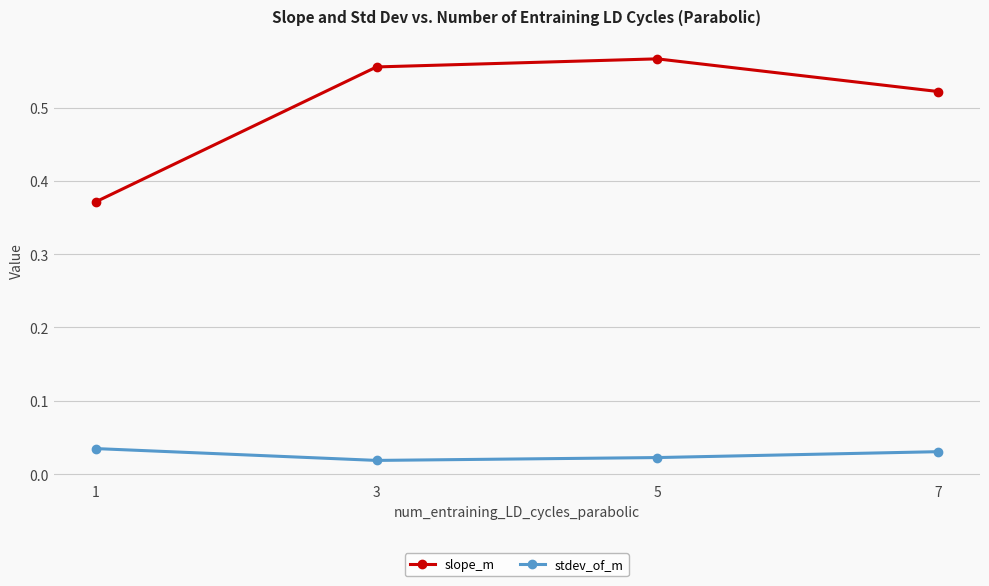

Which series has the largest range (max minus min)?

slope_m